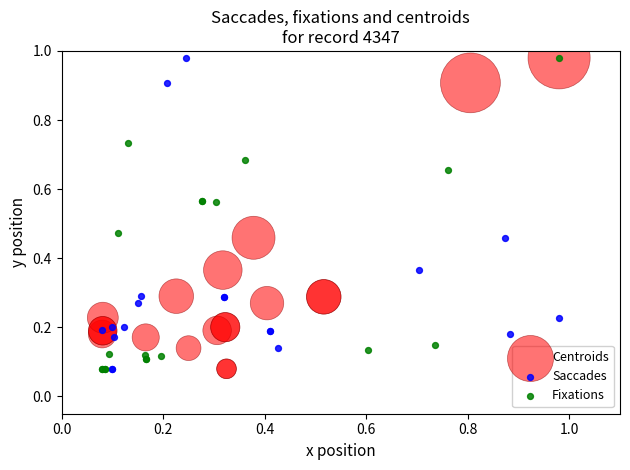

What are all the series names shown in the legend?

Centroids, Saccades, Fixations